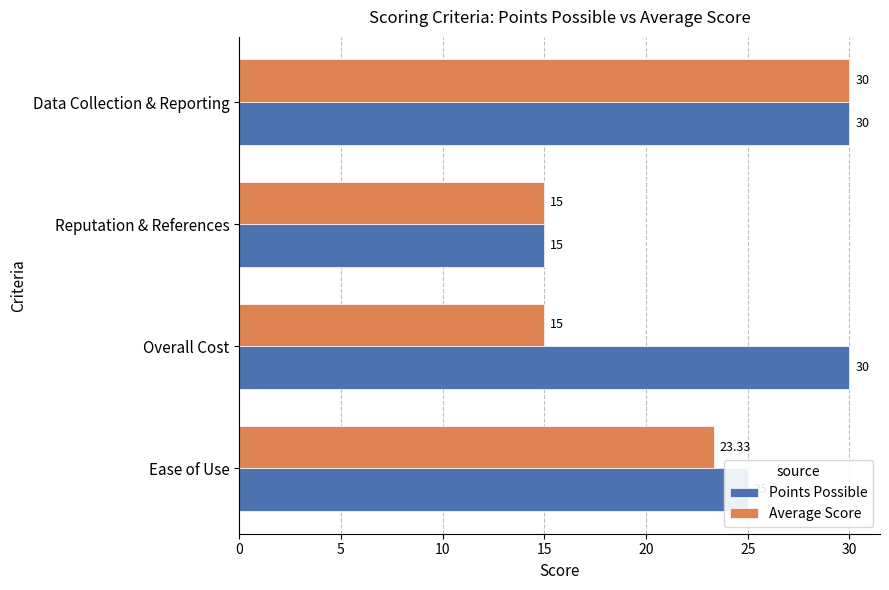

At which category is the sum across all series the highest?

Data Collection & Reporting